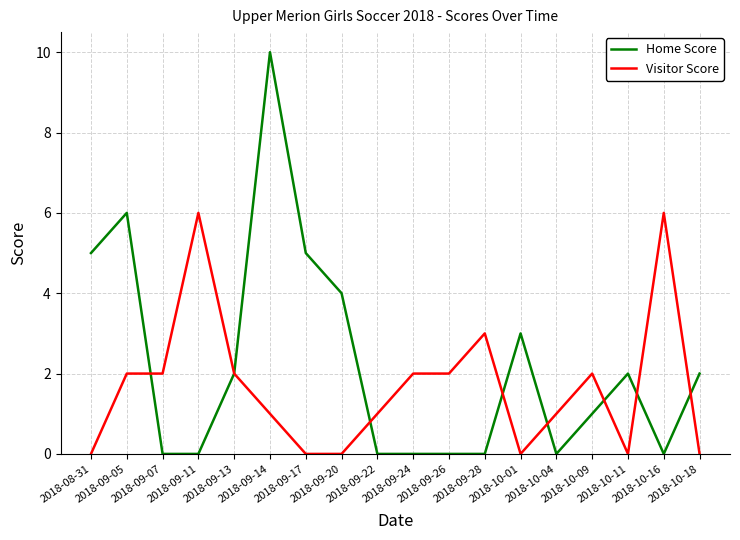

After their last crossing, which series has the higher values: Home Score or Visitor Score?

Home Score